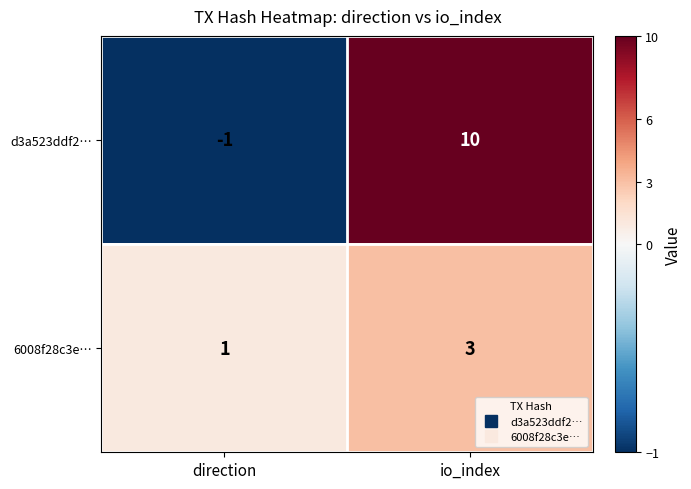

Count the number of data series in this chart.

2